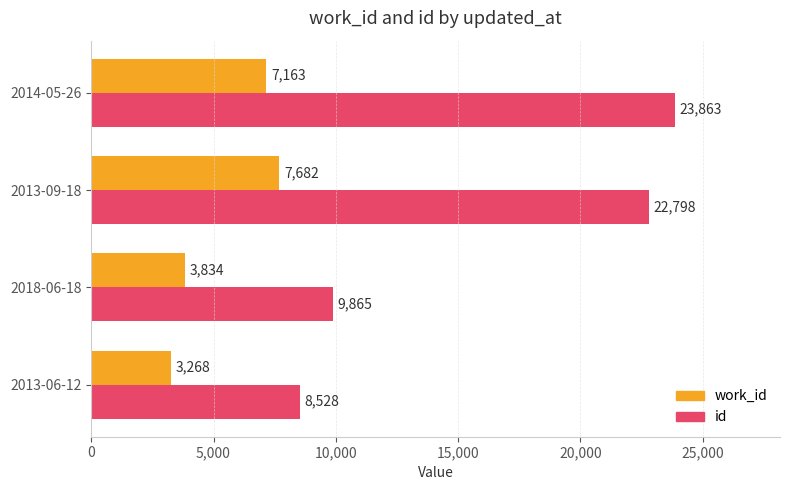

What is the highest value of the id series?

23863